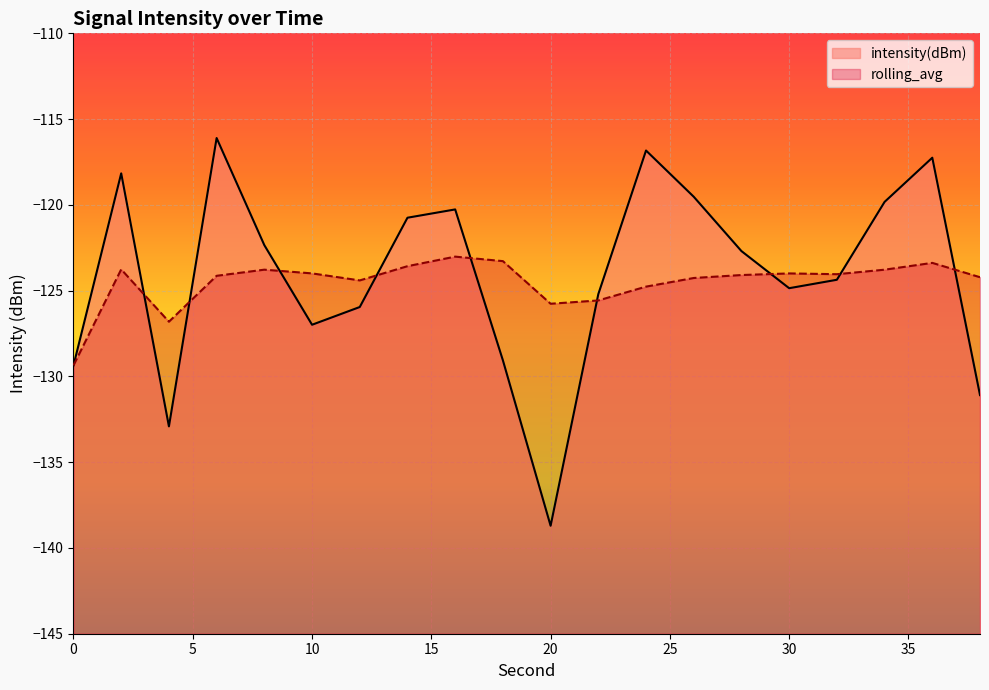

Reading left to right, extract all data points from this chart.

intensity(dBm): -129.4	-118.2	-132.9	-116.1	-122.3	-127.0	-126.0	-120.7	-120.3	-129.1	-138.7	-125.2	-116.8	-119.5	-122.7	-124.9	-124.4	-119.8	-117.3	-131.1
rolling_avg: -129.4	-123.8	-126.8	-124.1	-123.8	-124.0	-124.4	-123.6	-123.0	-123.3	-125.8	-125.6	-124.8	-124.3	-124.1	-124.0	-124.0	-123.8	-123.4	-124.2